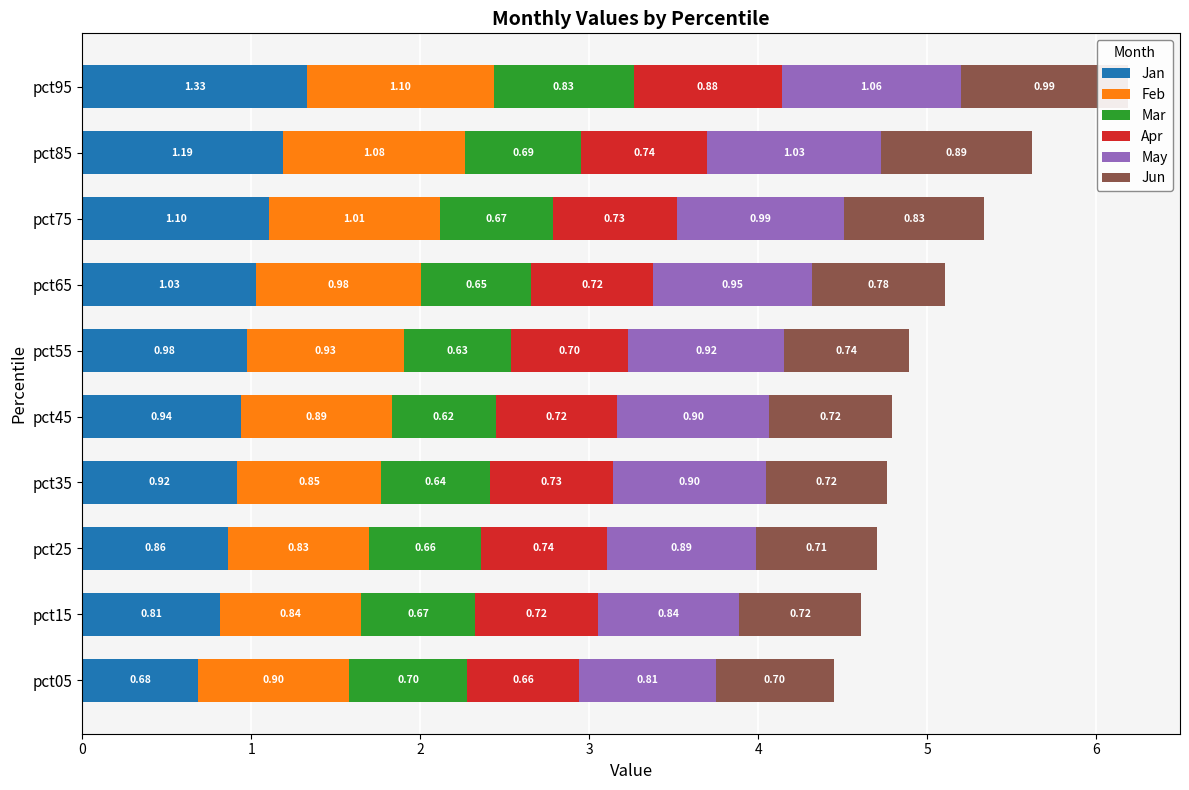

Between pct65 and pct85, which is larger?

pct85